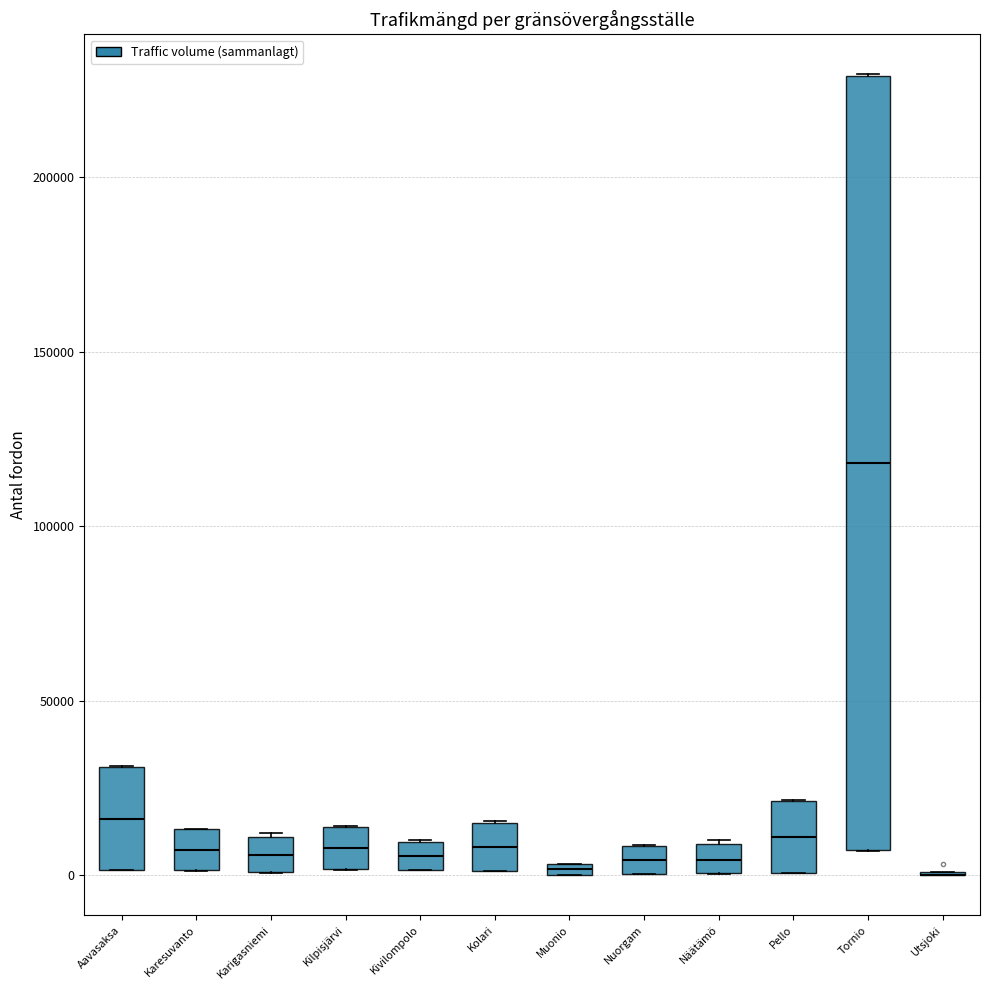

Comparing the boxes themselves (not the whiskers), which one is the tallest?

Tornio